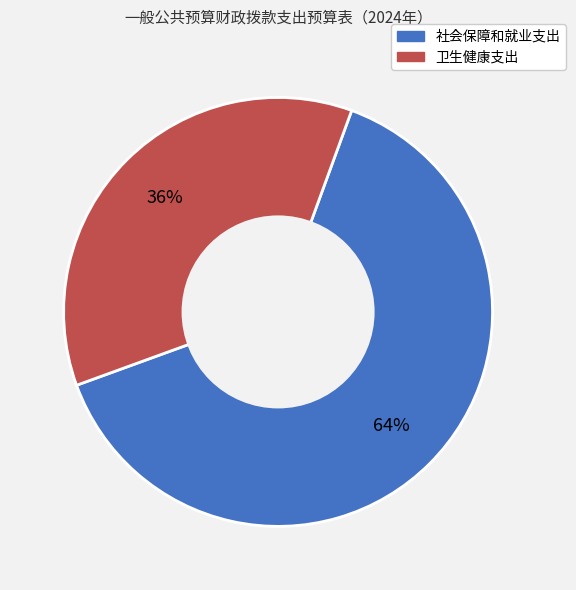

What percentage is the 社会保障和就业支出 slice, to the nearest percent?

64%